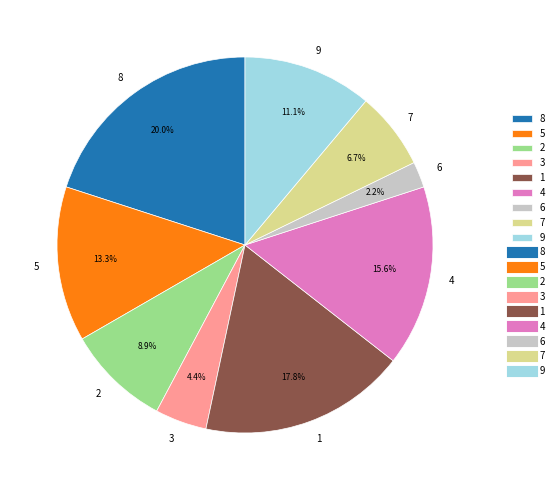

Approximately how many times larger is the value at 3 compared to 4?

0.3